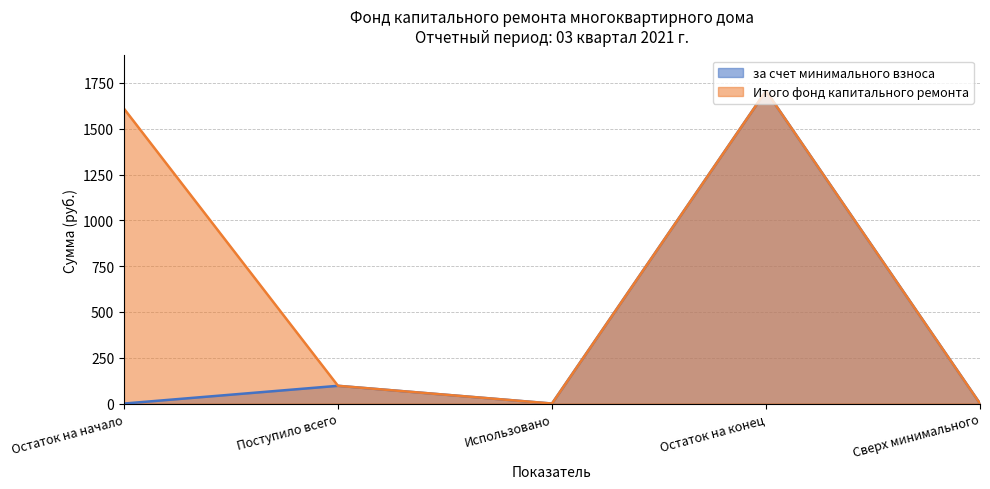

Rank the series at Использовано from lowest to highest value.

за счет минимального взноса, Итого фонд капитального ремонта